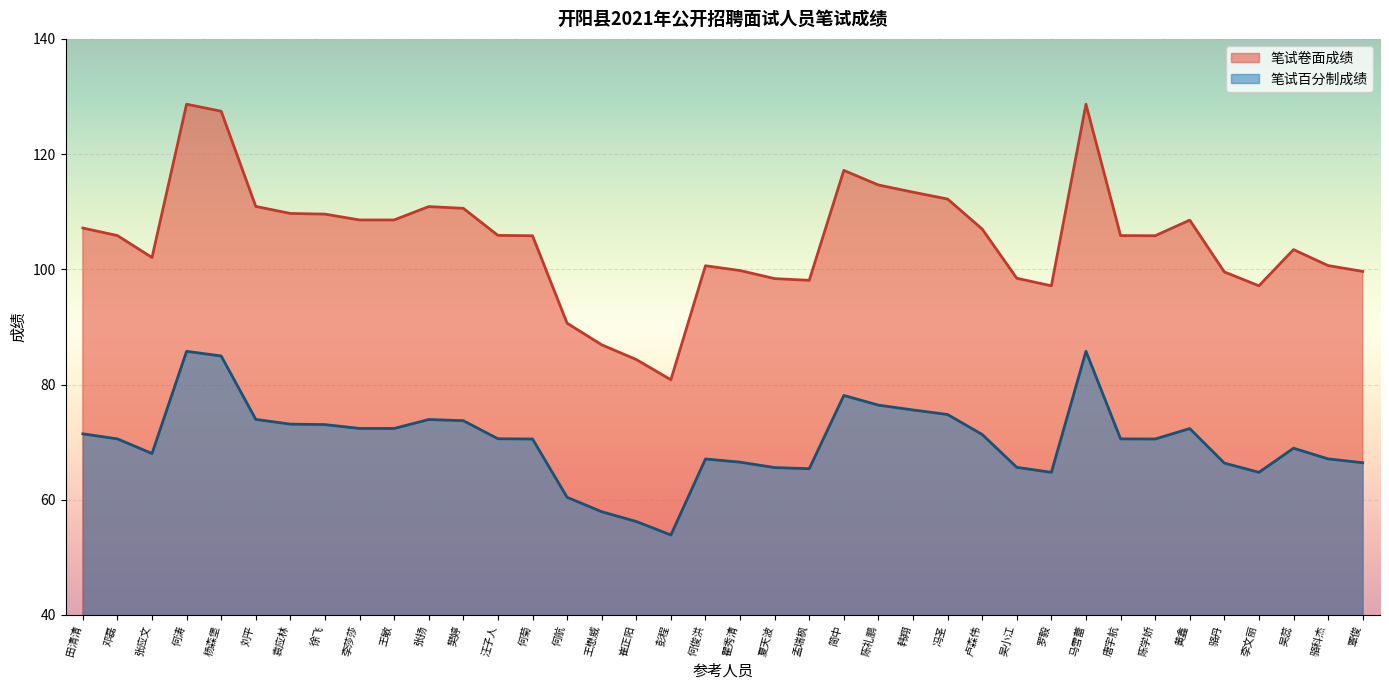

What position from the left is 刘平?

6